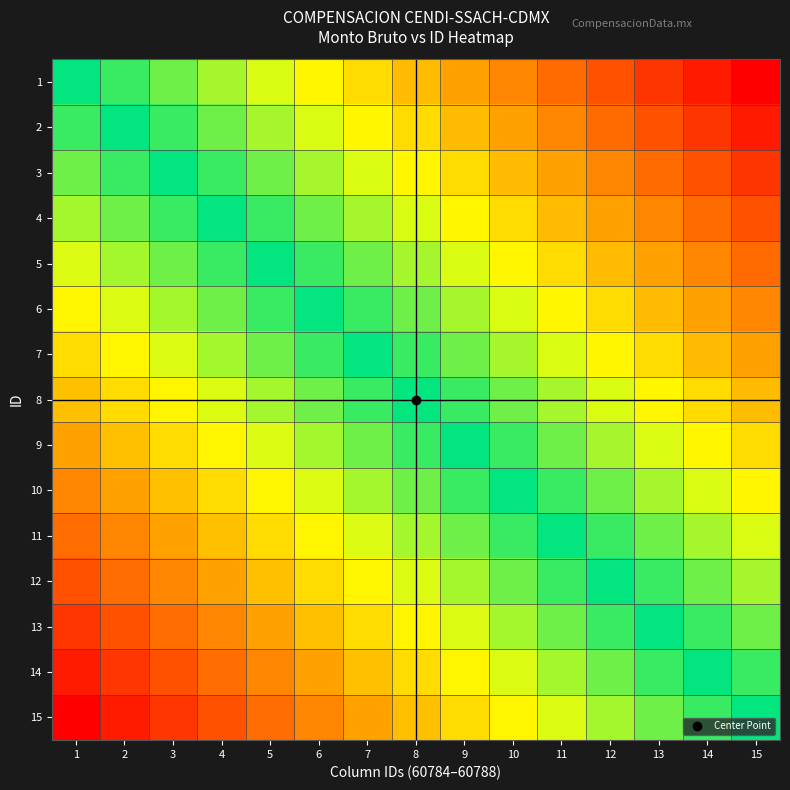

What is the minimum value shown in the chart?

-1.0